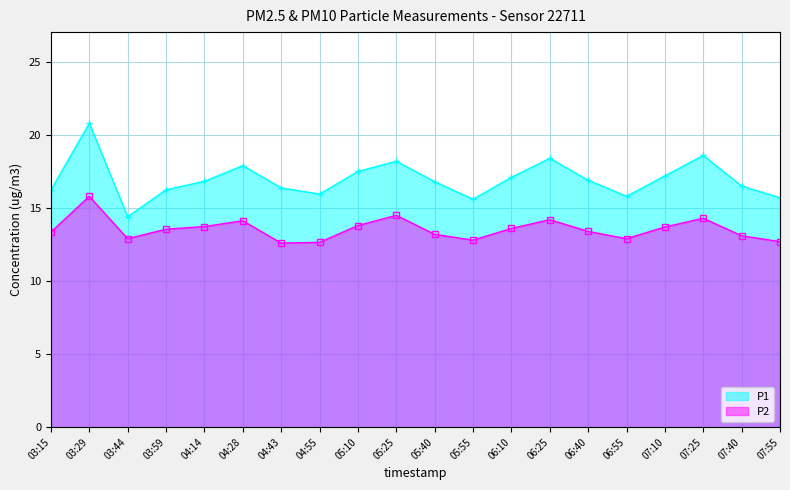

The value of P1 at 06:10 is 17.1. True or false?

True